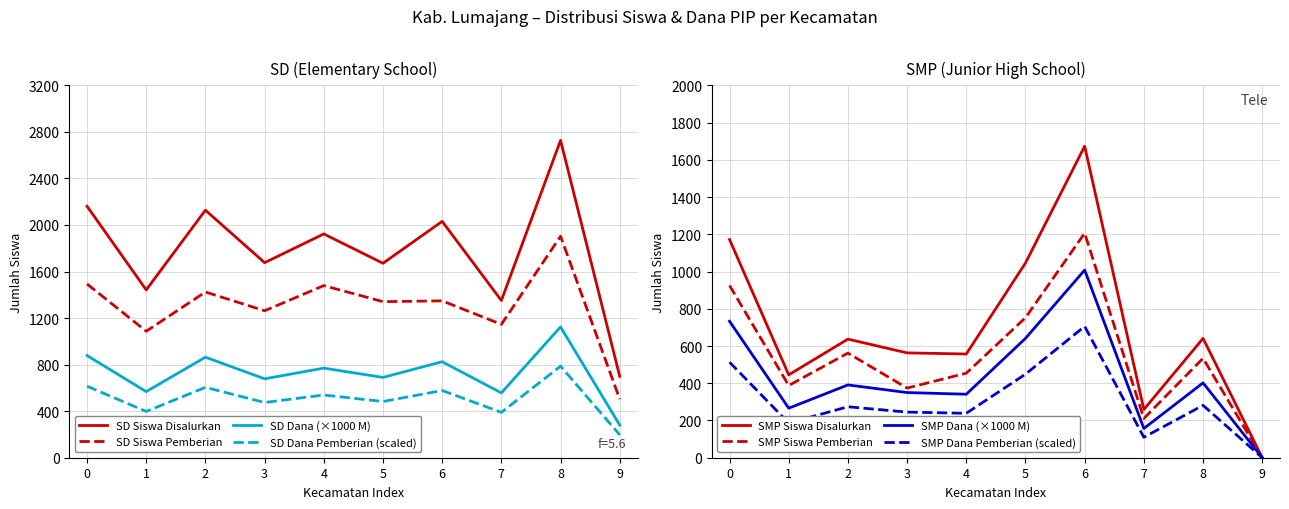

True or false: SD Siswa Disalurkan and SD Dana (×1000 M) intersect in this chart.

False